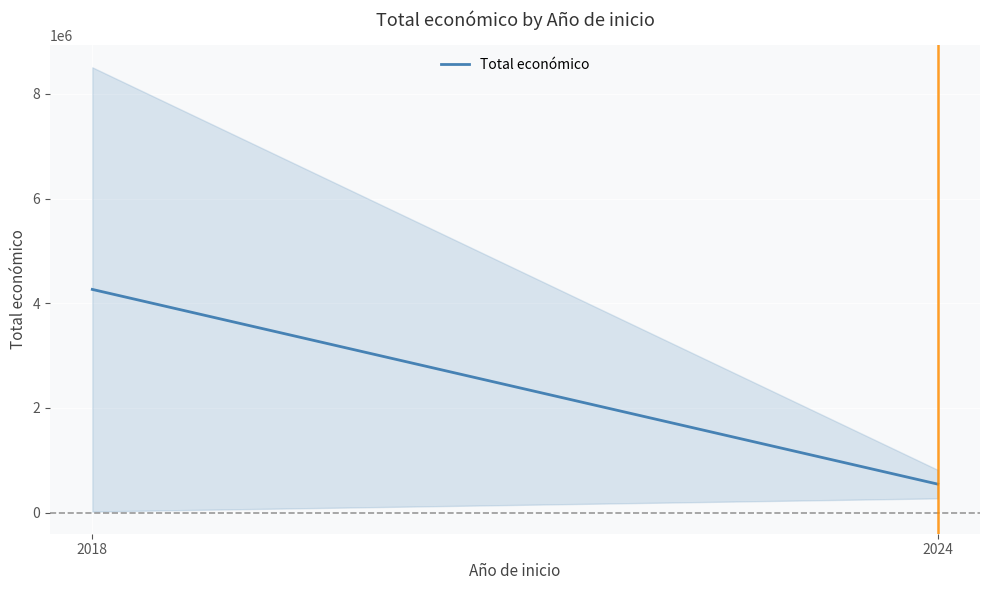

Reading left to right, extract all data points from this chart.

2018=4263922	2024=544746